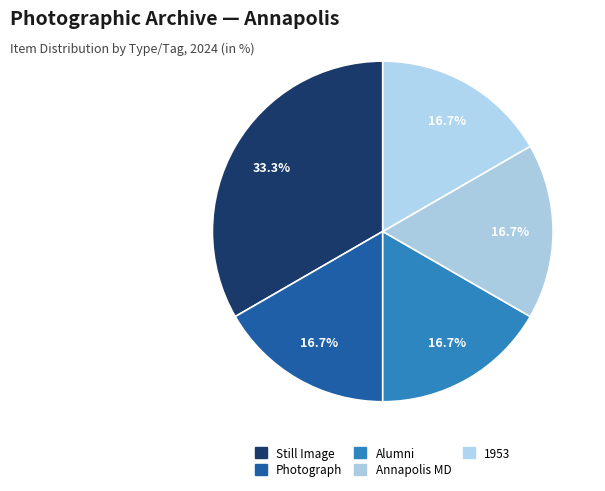

What is the ratio of the value at 1953 to the value at Photograph?

1.0